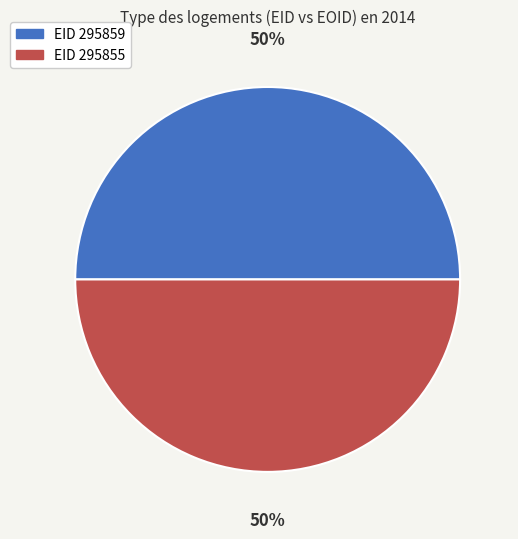

How many slices are in this pie chart?

2